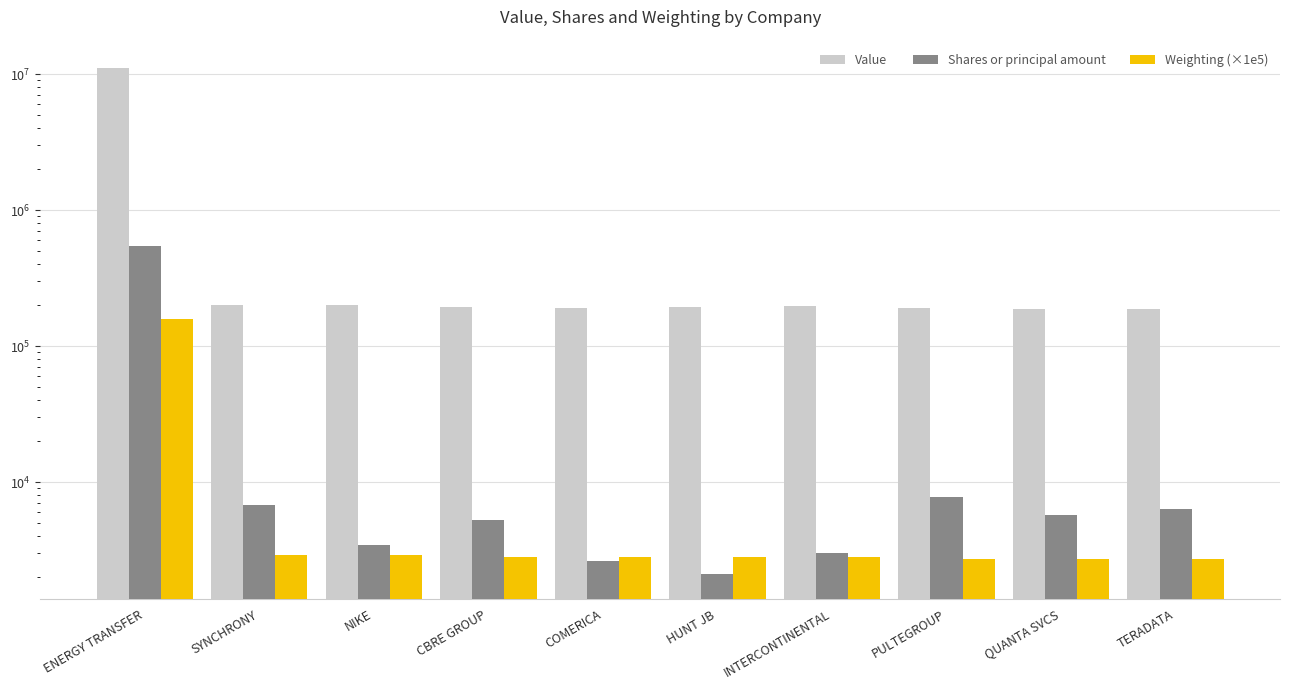

List the labels in order of Weighting (×1e5) value, smallest first.

PULTEGROUP, QUANTA SVCS, TERADATA, CBRE GROUP, COMERICA, HUNT JB, INTERCONTINENTAL, SYNCHRONY, NIKE, ENERGY TRANSFER